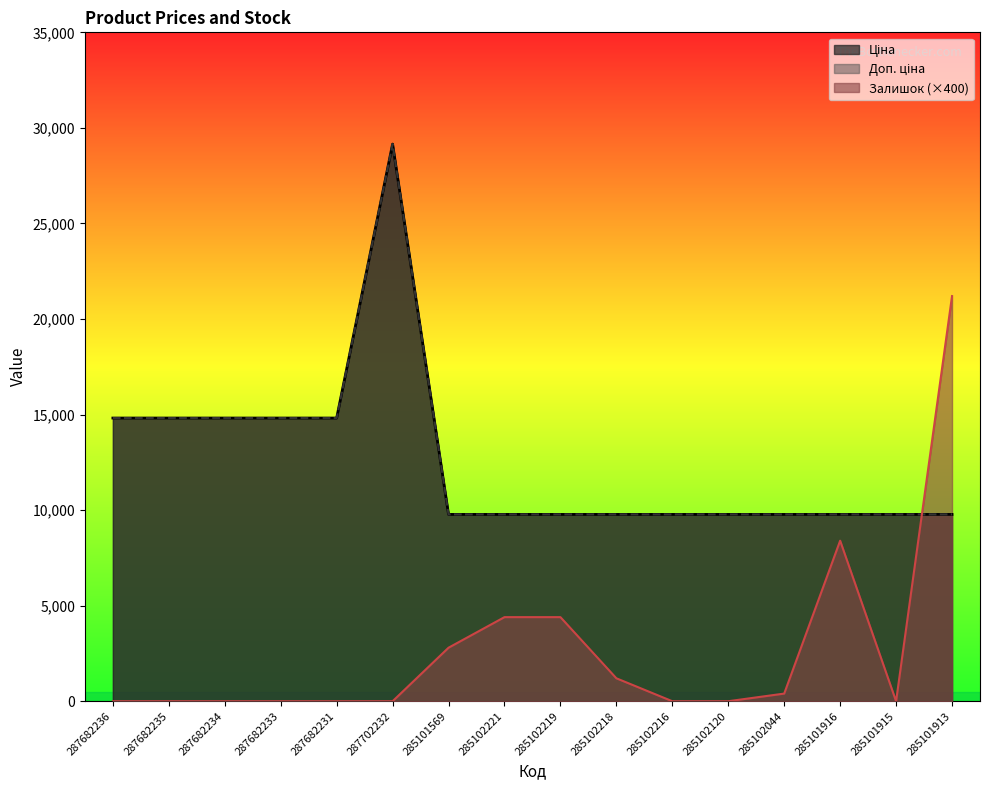

Reading left to right, extract all data points from this chart.

Ціна: 287682236=14817.6	287682235=14817.6	287682234=14817.6	287682233=14817.6	287682231=14817.6	287702232=29152.3	285101569=9775.5	285102221=9775.5	285102219=9775.5	285102218=9775.5	285102216=9775.5	285102120=9775.5	285102044=9775.5	285101916=9775.5	285101915=9775.5	285101913=9775.5
Доп. ціна: 287682236=14817.6	287682235=14817.6	287682234=14817.6	287682233=14817.6	287682231=14817.6	287702232=29152.3	285101569=9775.5	285102221=9775.5	285102219=9775.5	285102218=9775.5	285102216=9775.5	285102120=9775.5	285102044=9775.5	285101916=9775.5	285101915=9775.5	285101913=9775.5
Залишок: 287682236=0.0	287682235=0.0	287682234=0.0	287682233=0.0	287682231=0.0	287702232=0.0	285101569=2800.0	285102221=4400.0	285102219=4400.0	285102218=1200.0	285102216=0.0	285102120=0.0	285102044=400.0	285101916=8400.0	285101915=0.0	285101913=21200.0